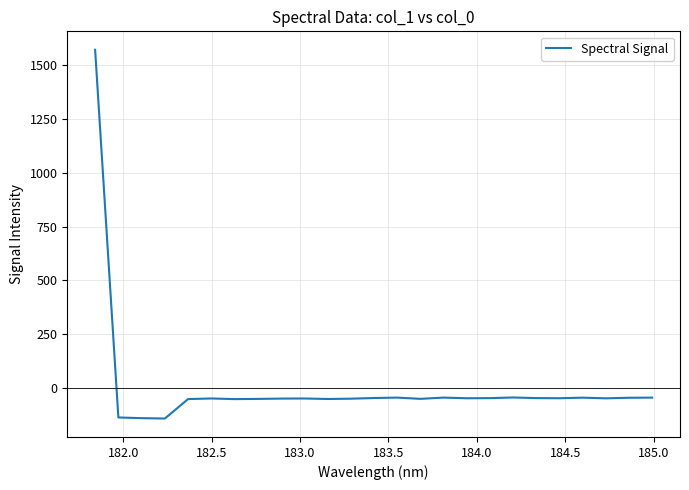

What is the difference between the maximum and minimum values?

1714.3